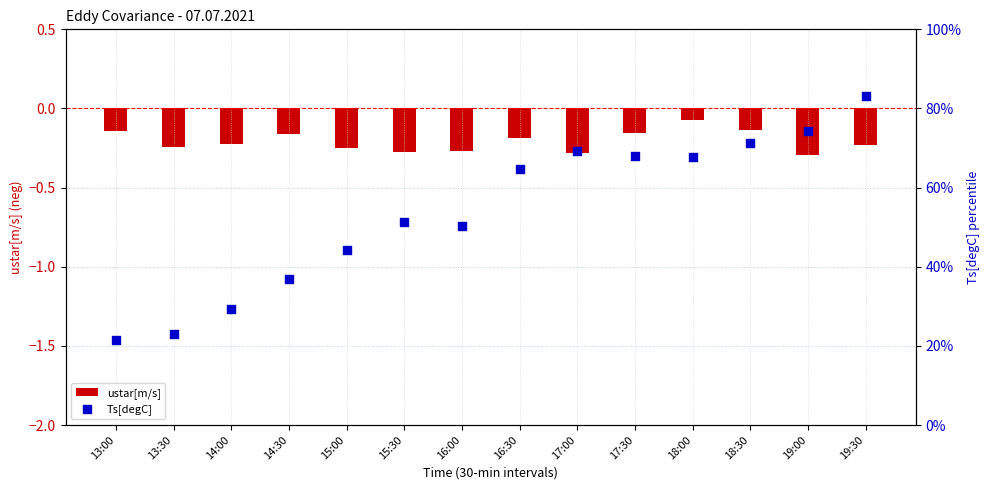

Which series has the widest spread of Y values?

Ts[degC]